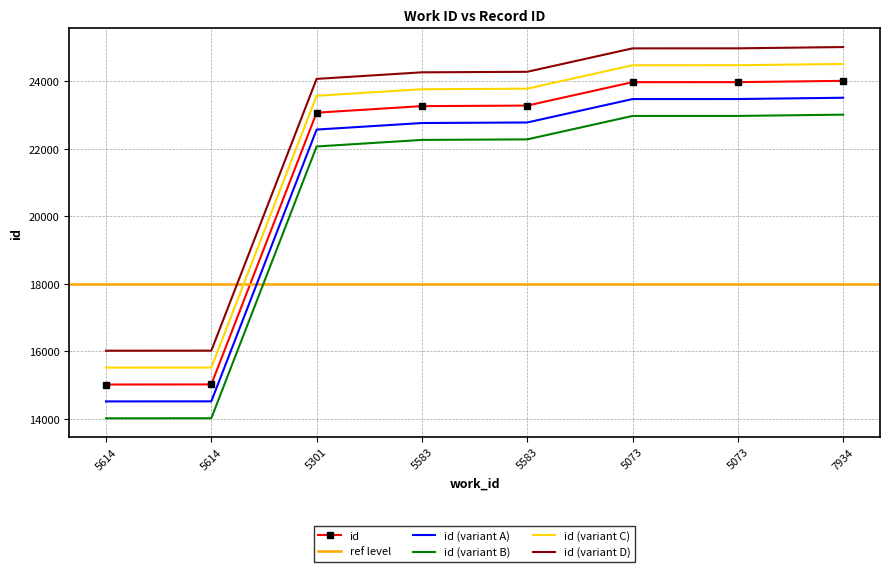

What is the difference between the maximum and minimum values?

8986